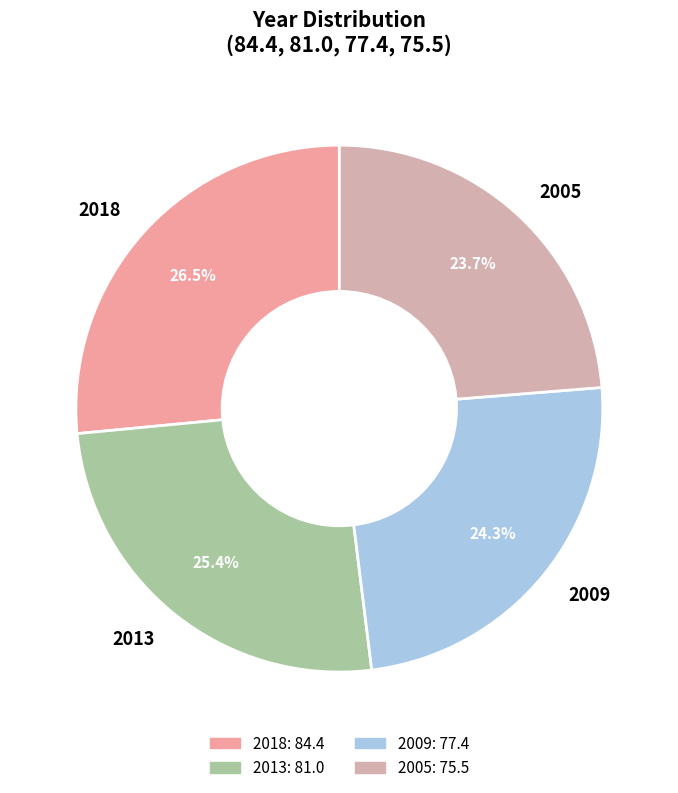

Which category has the biggest portion of the pie?

2018